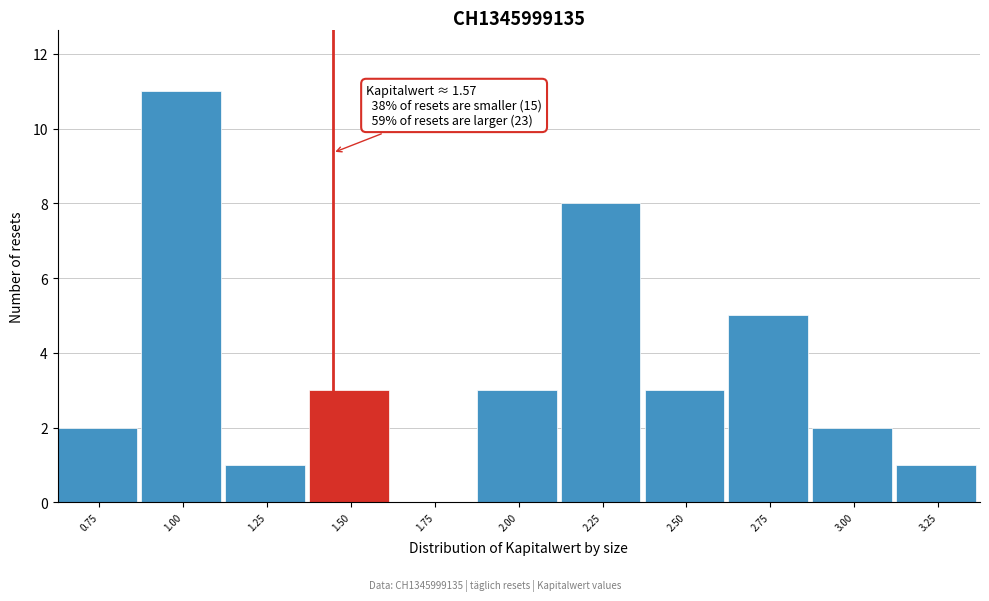

Reading left to right, extract all data points from this chart.

0.75=2	1.00=11	1.25=1	1.50=3	1.75=0	2.00=3	2.25=8	2.50=3	2.75=5	3.00=2	3.25=1